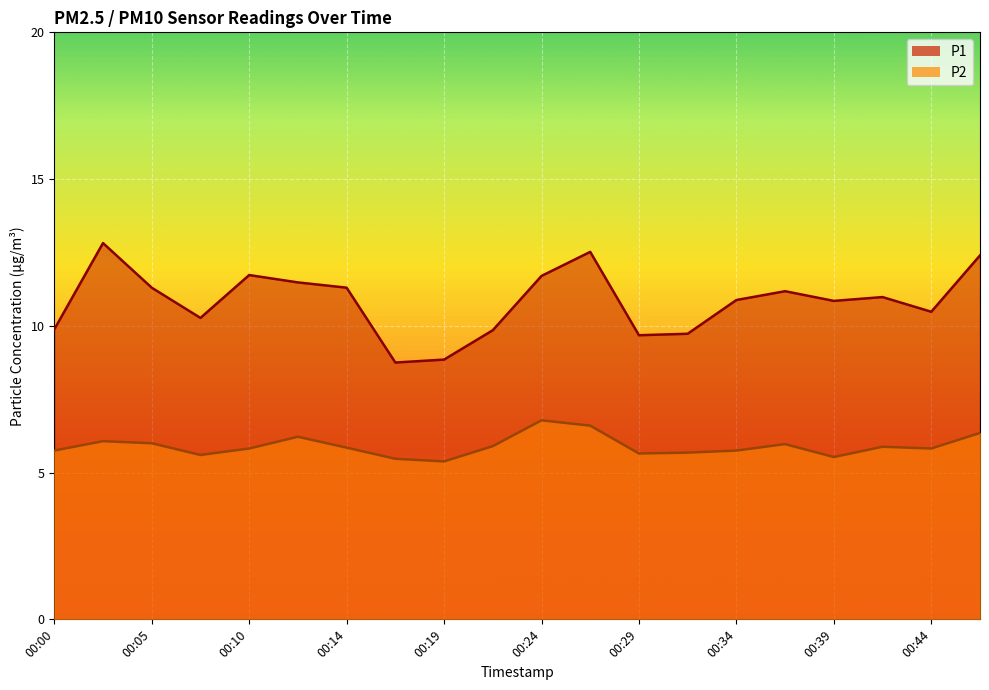

What is the difference between the highest and lowest values at 00:00?

4.1